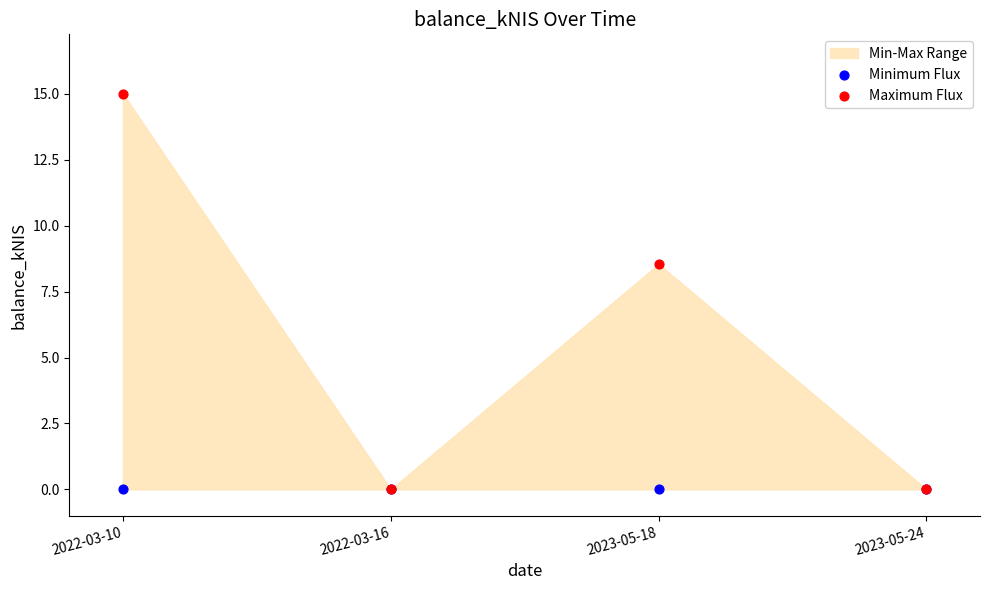

Which series reaches the maximum Y coordinate?

Maximum Flux